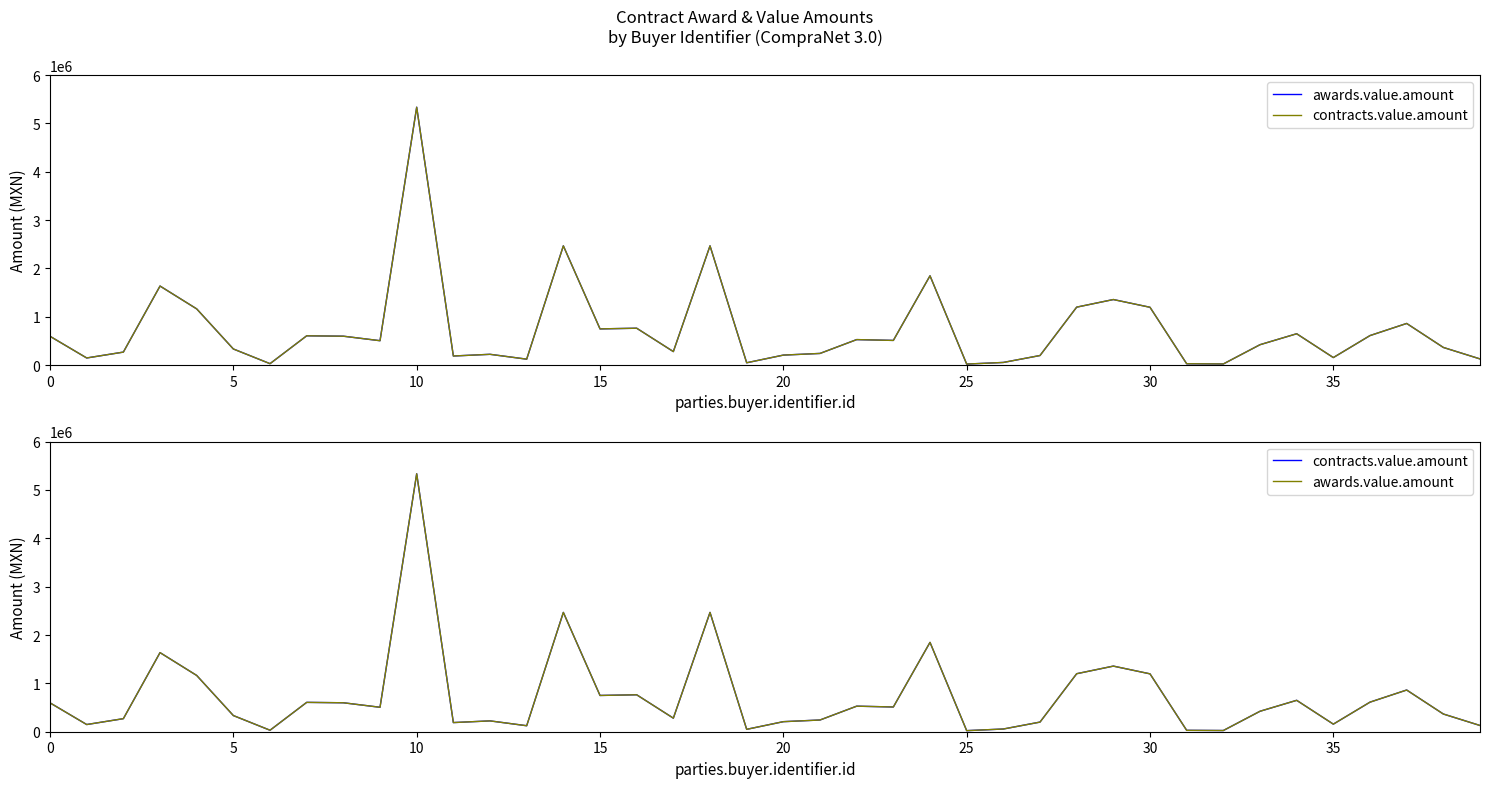

How many values in the awards.value.amount series exceed 505658?

20